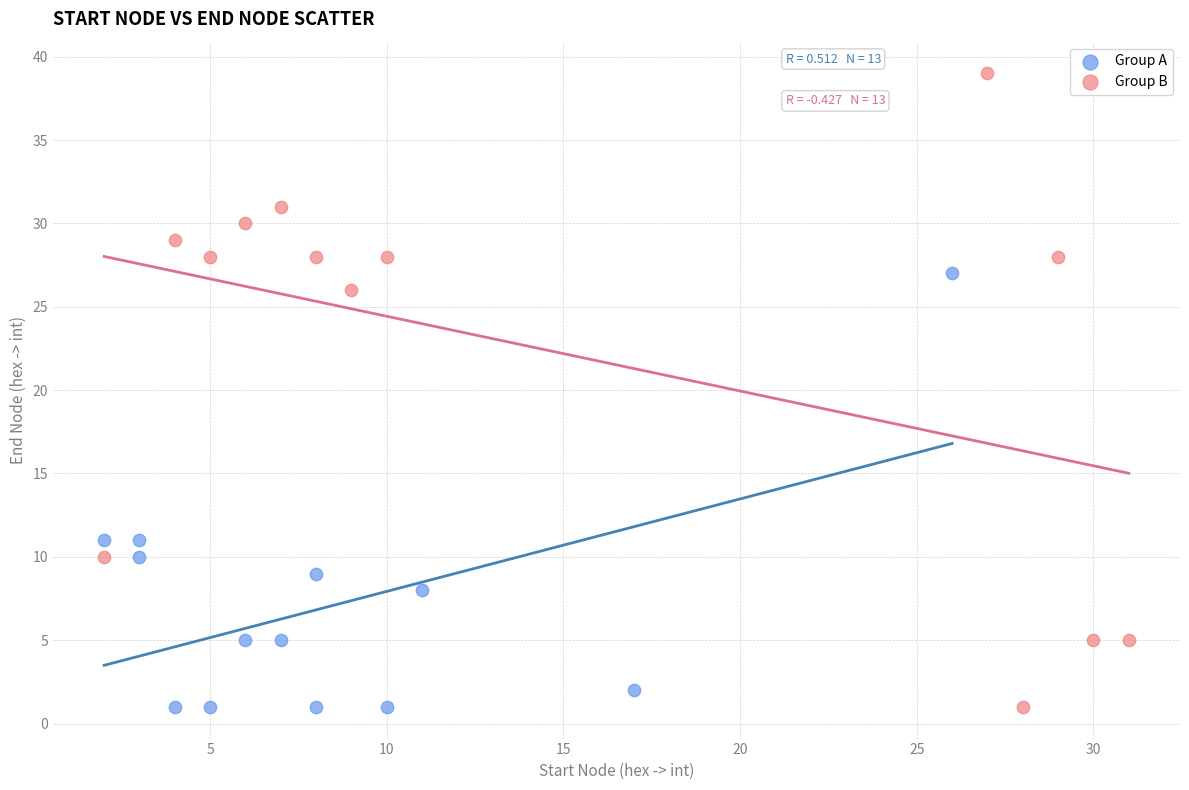

What are all the series names shown in the legend?

Group A, Group B